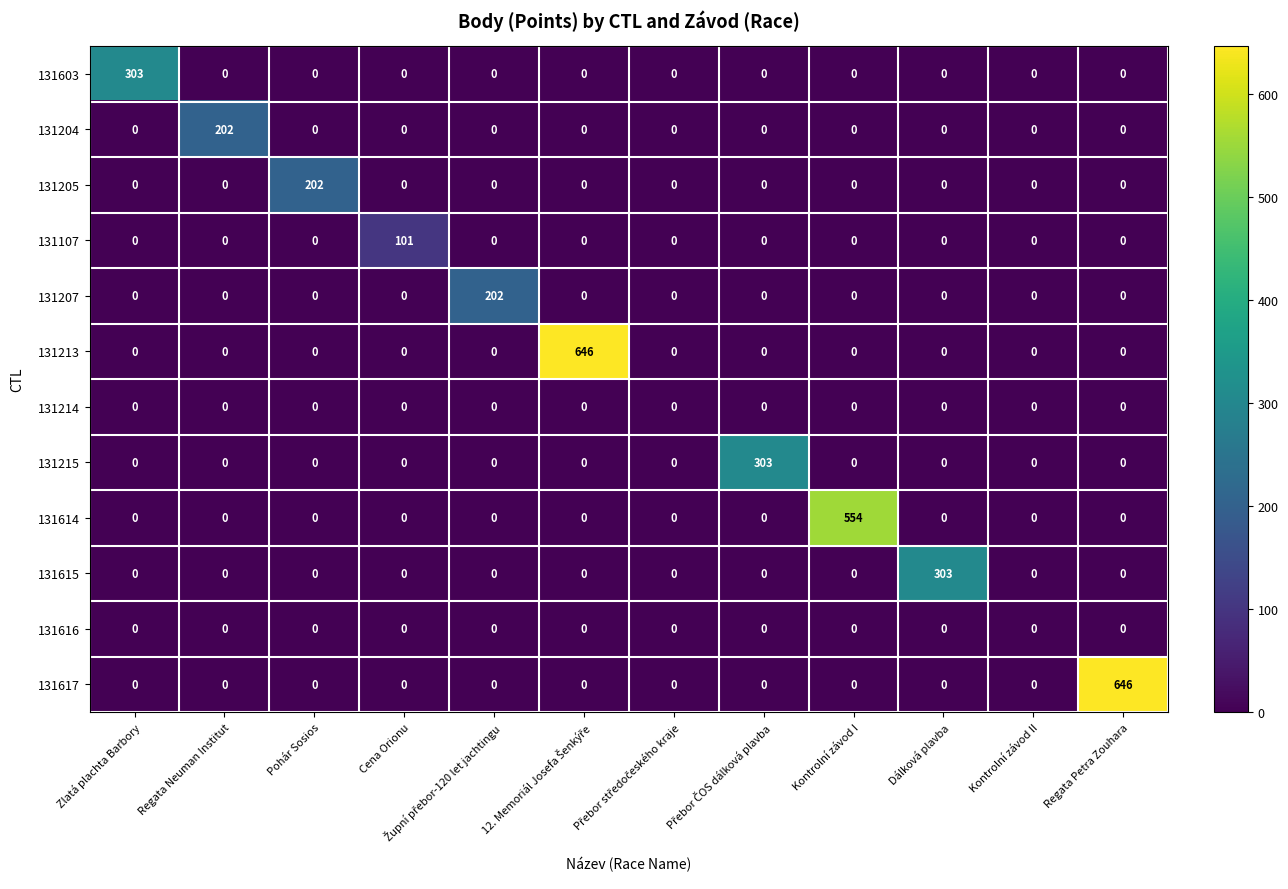

What is the highest value of the 131213 series?

646